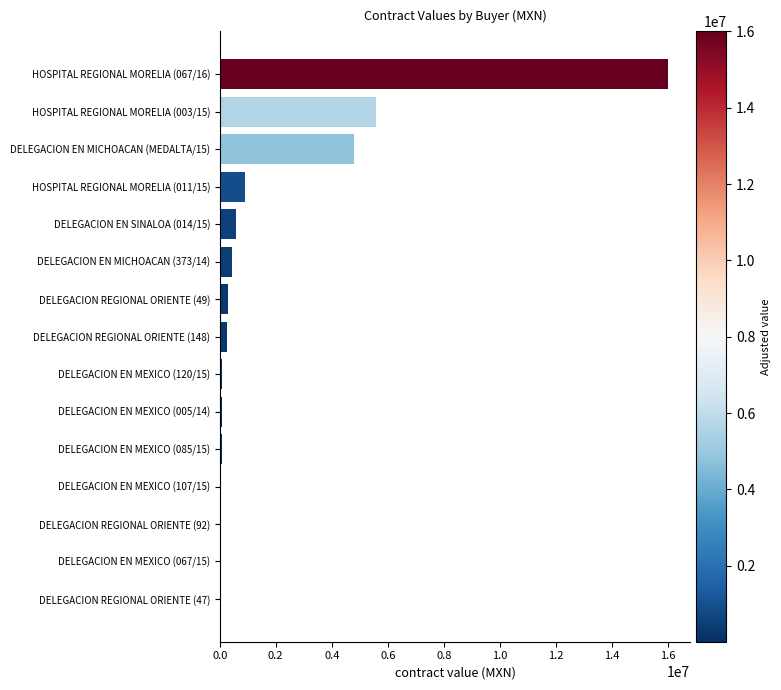

The value at DELEGACION EN MICHOACAN (373/14) is 442000.0. True or false?

True